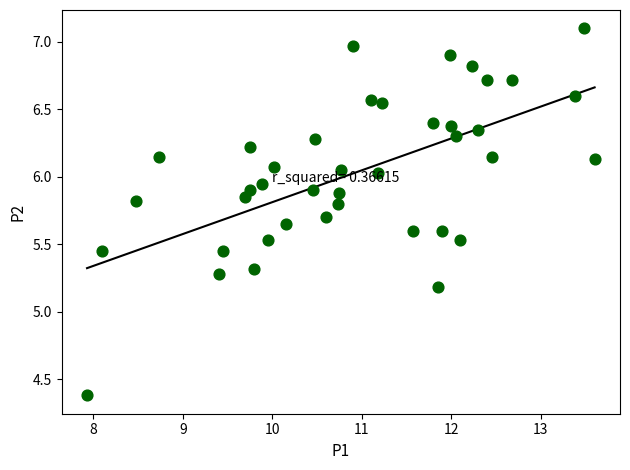

What Y value in the scatter plot is closest to 5?

5.2